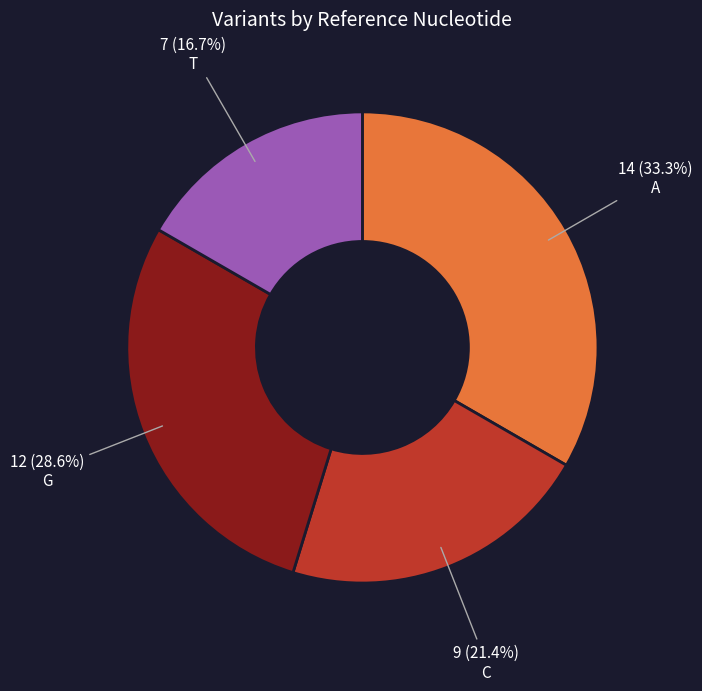

How many segments does this pie chart have?

4